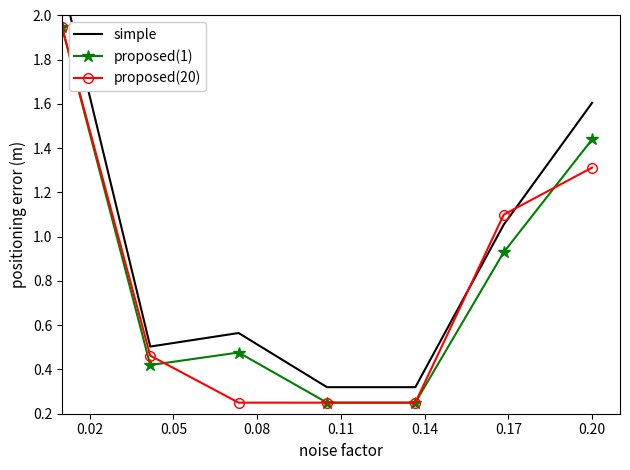

Which series has the largest range (max minus min)?

simple